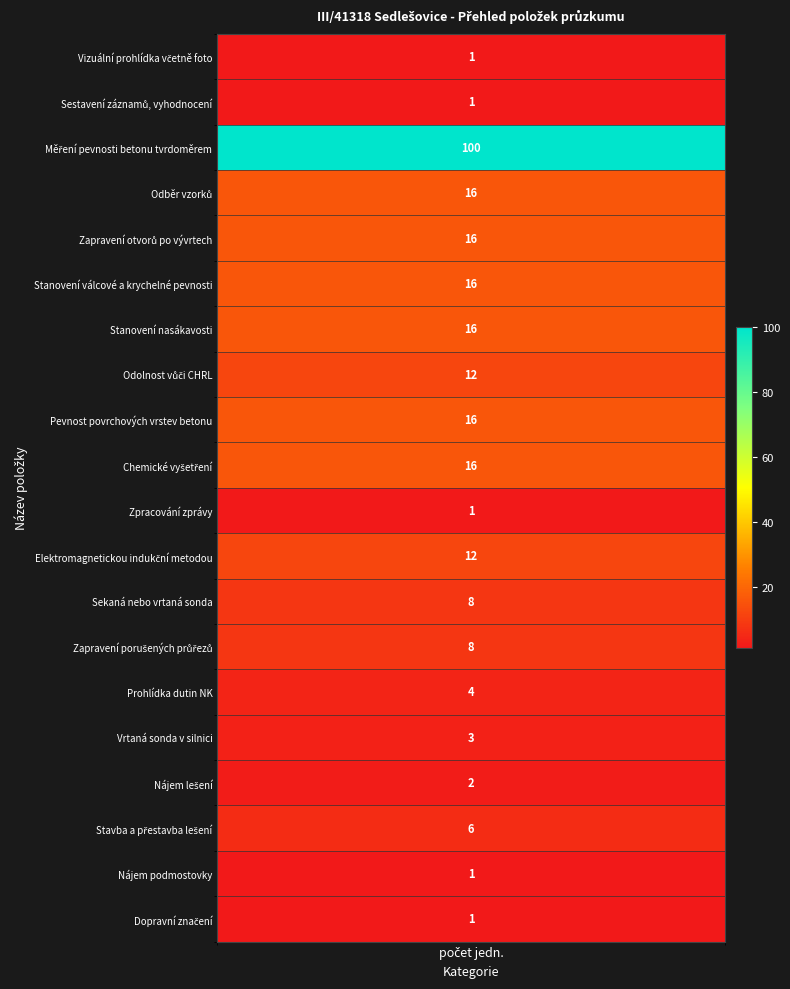

Count the number of data series in this chart.

20